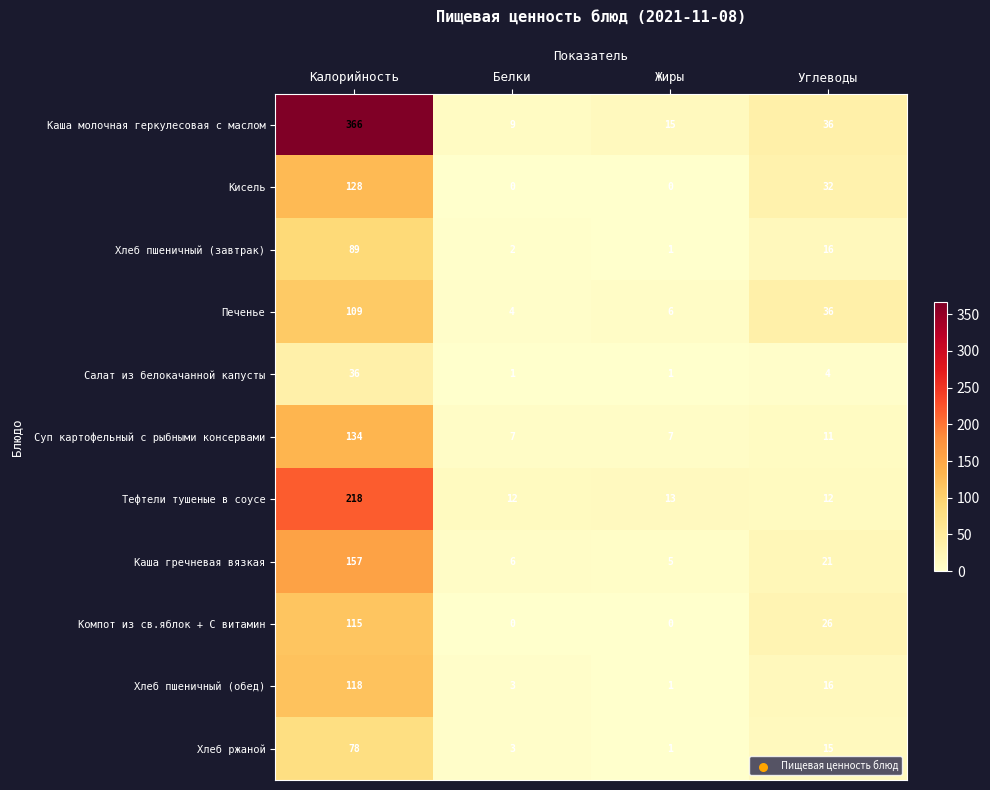

What is the average value of the Компот из св.яблок + С витамин series?

35